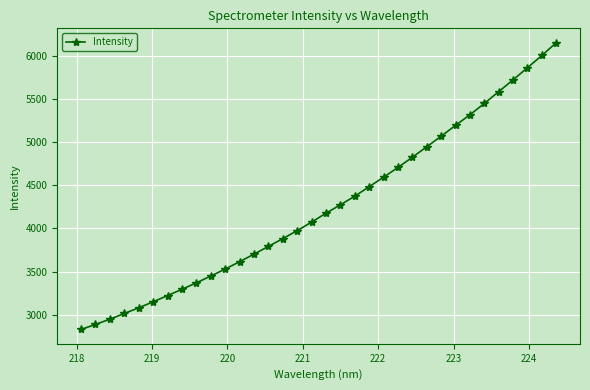

What is the average value?

4252.1